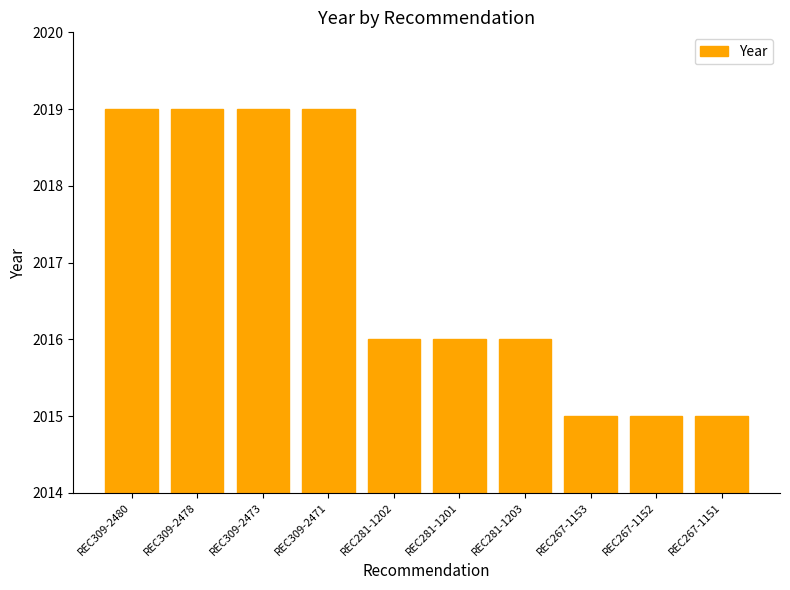

What is the approximate value at REC267-1152?

2015